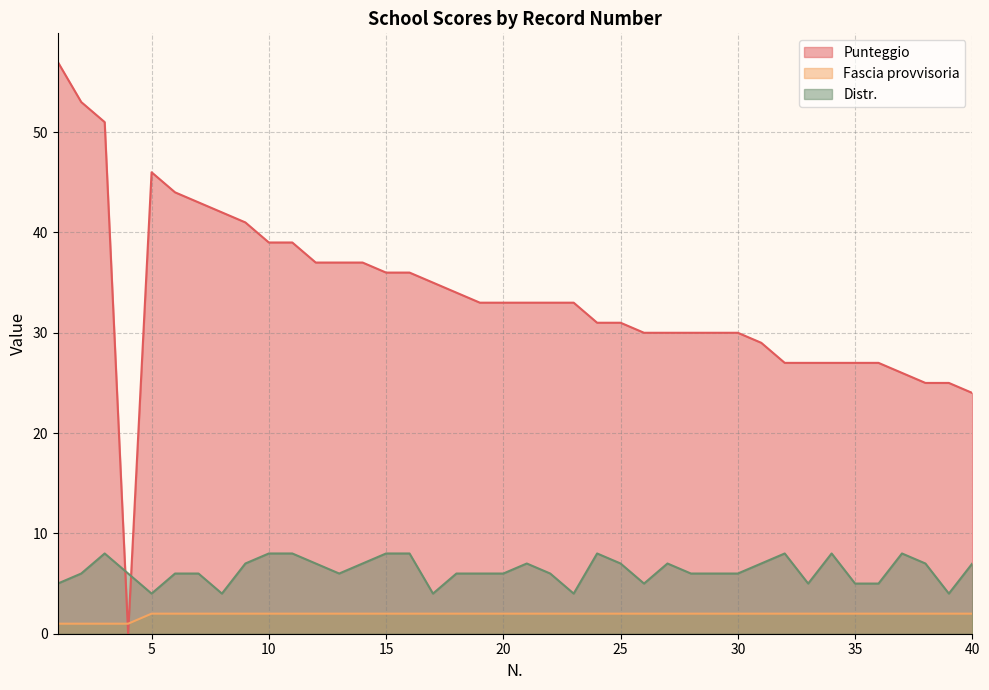

The value of Fascia provvisoria at 16 is 2. True or false?

True